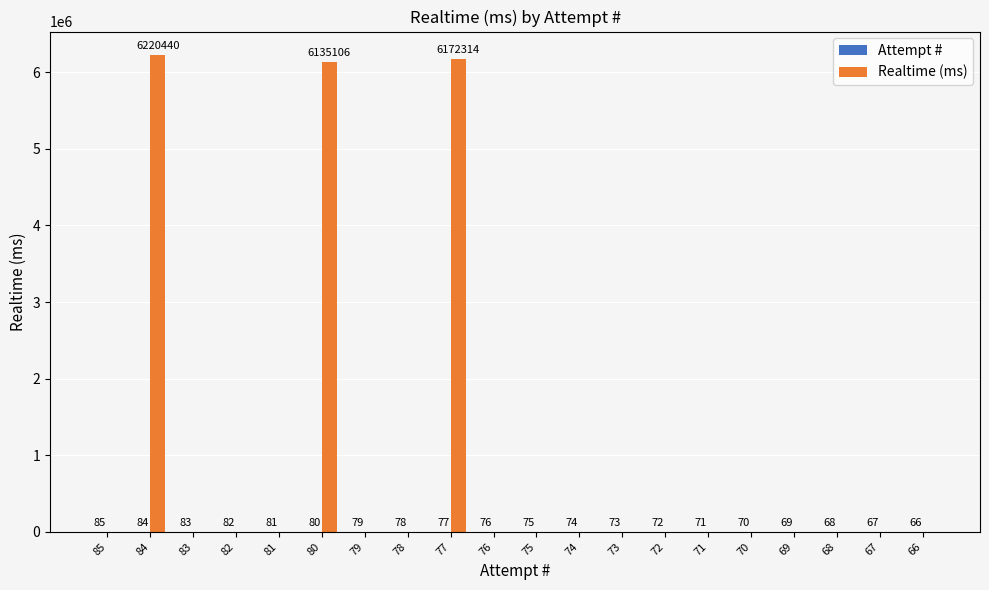

How many data points does each series have?

20